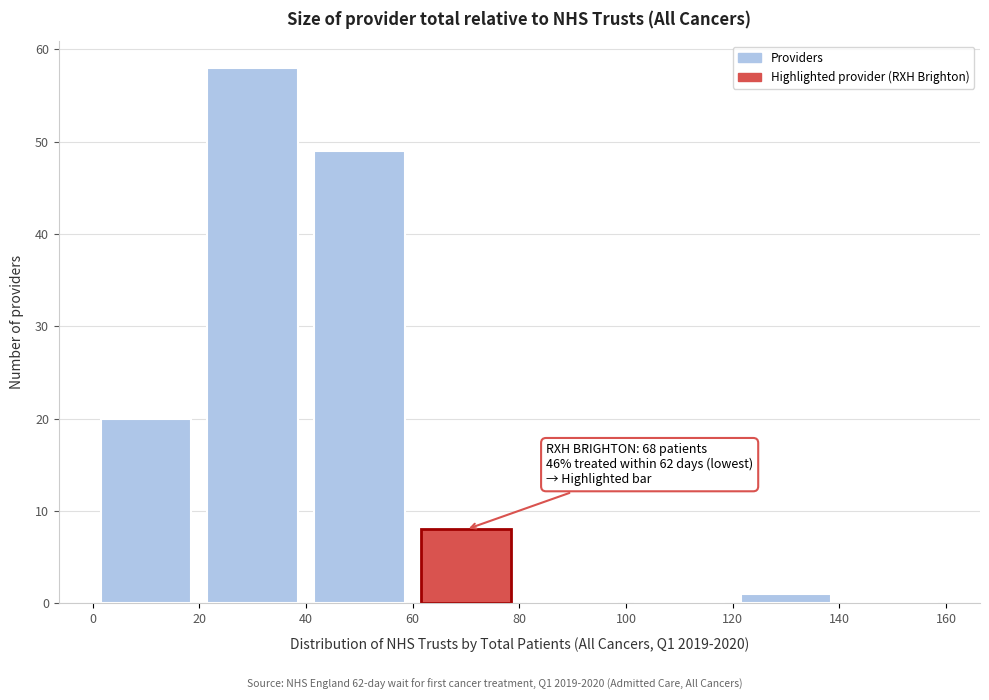

Over which range of the x-axis is the bar tallest?

20 to 40